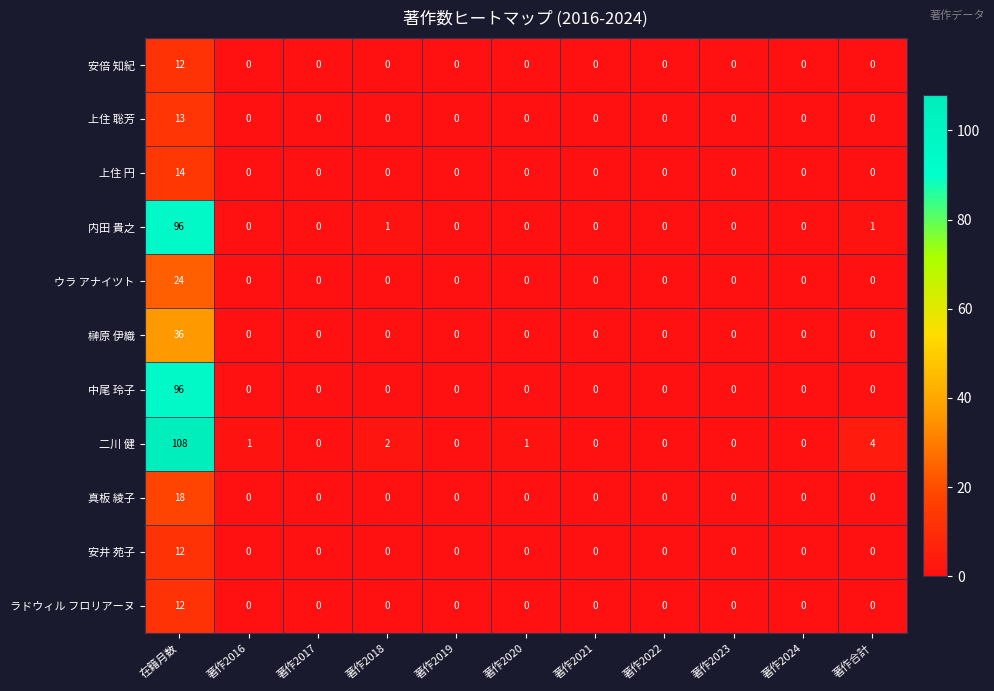

Is it true that 榊原 伊織 equals 0 at 著作2018?

True